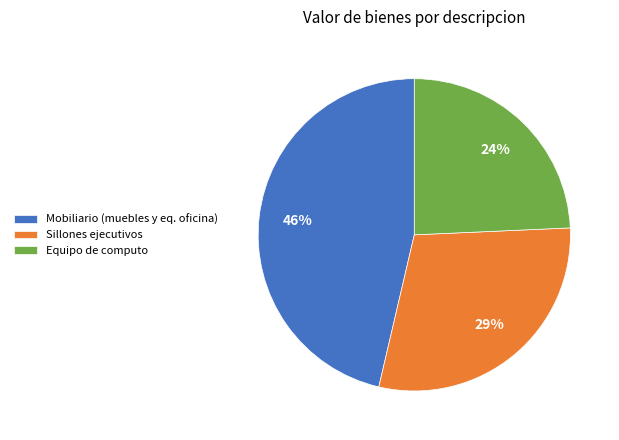

What percentage is the Sillones ejecutivos slice, to the nearest percent?

29%